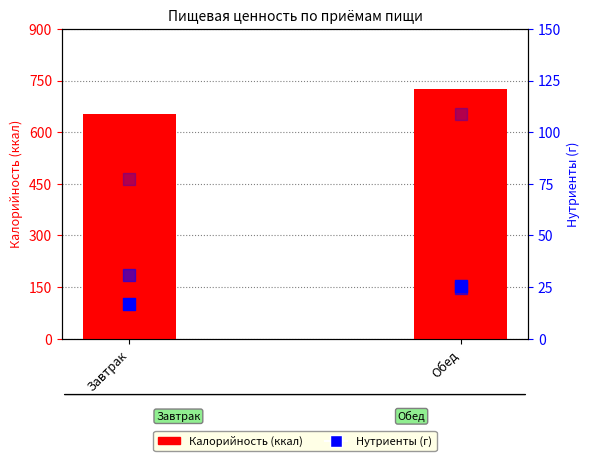

Is the value of Калорийность at Завтрак greater than the value of Углеводы at Завтрак?

Yes